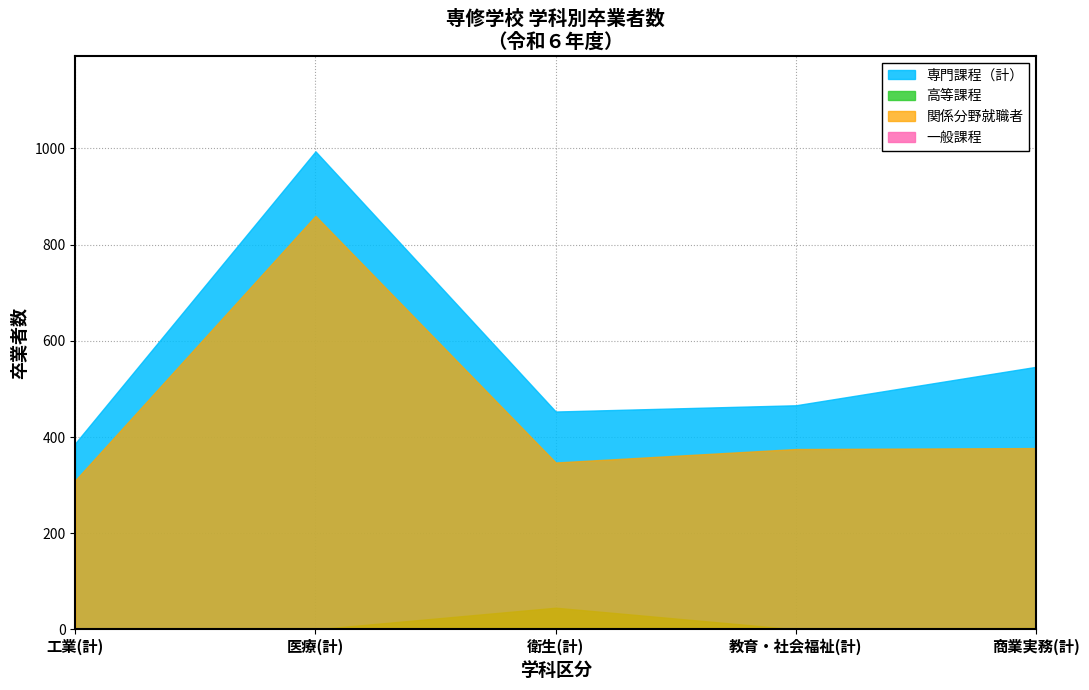

True or false: 専門課程（計） has a value of 97 at 教育・社会福祉(計).

False